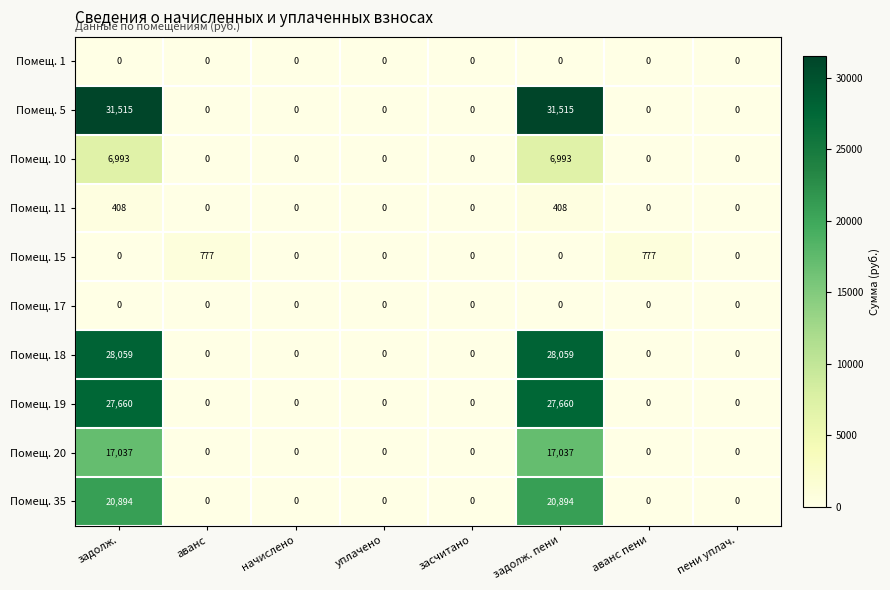

Read the Помещ. 18 value at задолж., to the nearest 10.

28060